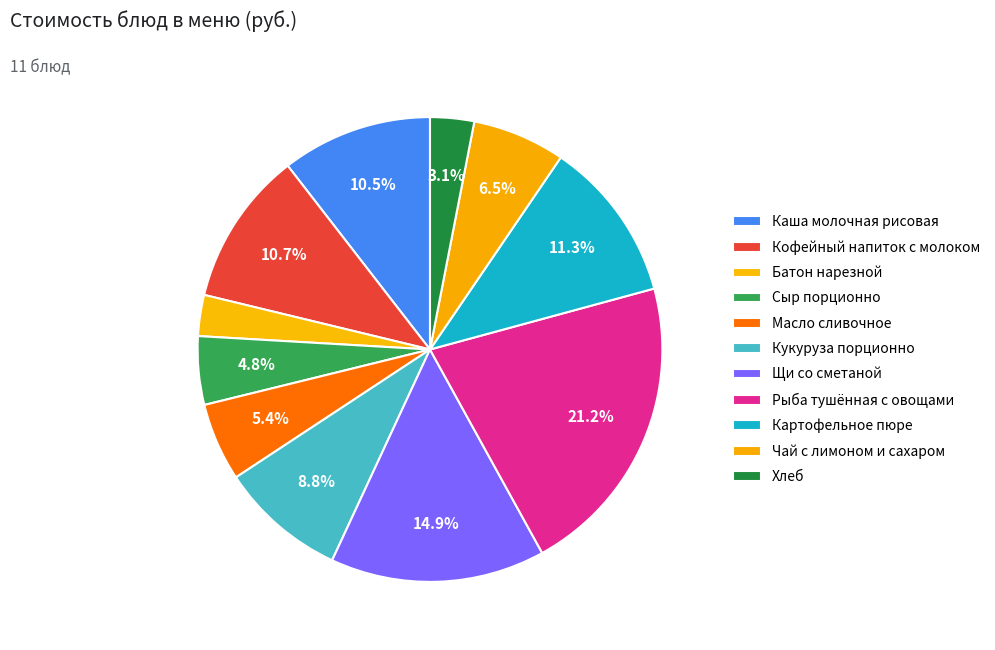

Rank the categories by value from lowest to highest.

Батон нарезной, Хлеб, Сыр порционно, Масло сливочное, Чай с лимоном и сахаром, Кукуруза порционно, Каша молочная рисовая, Кофейный напиток с молоком, Картофельное пюре, Щи со сметаной, Рыба тушённая с овощами